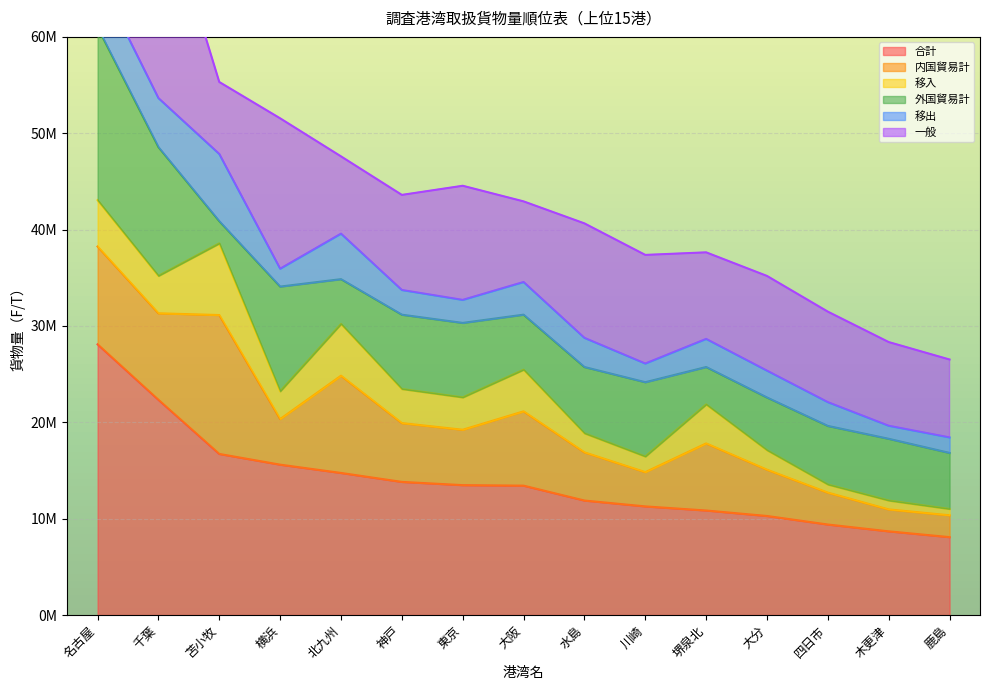

Between which two adjacent categories do 外国貿易計 and 内国貿易計 first intersect?

千葉 and 苫小牧